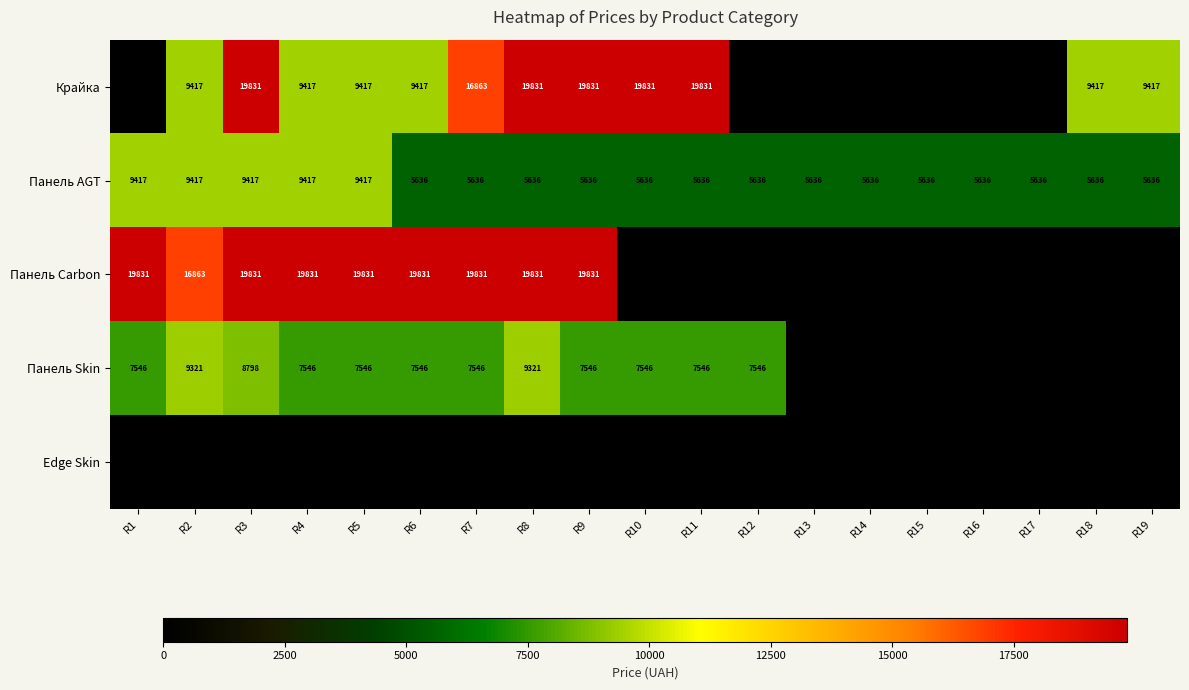

What is the sum of the Панель Skin values at R6 and R8?

16867